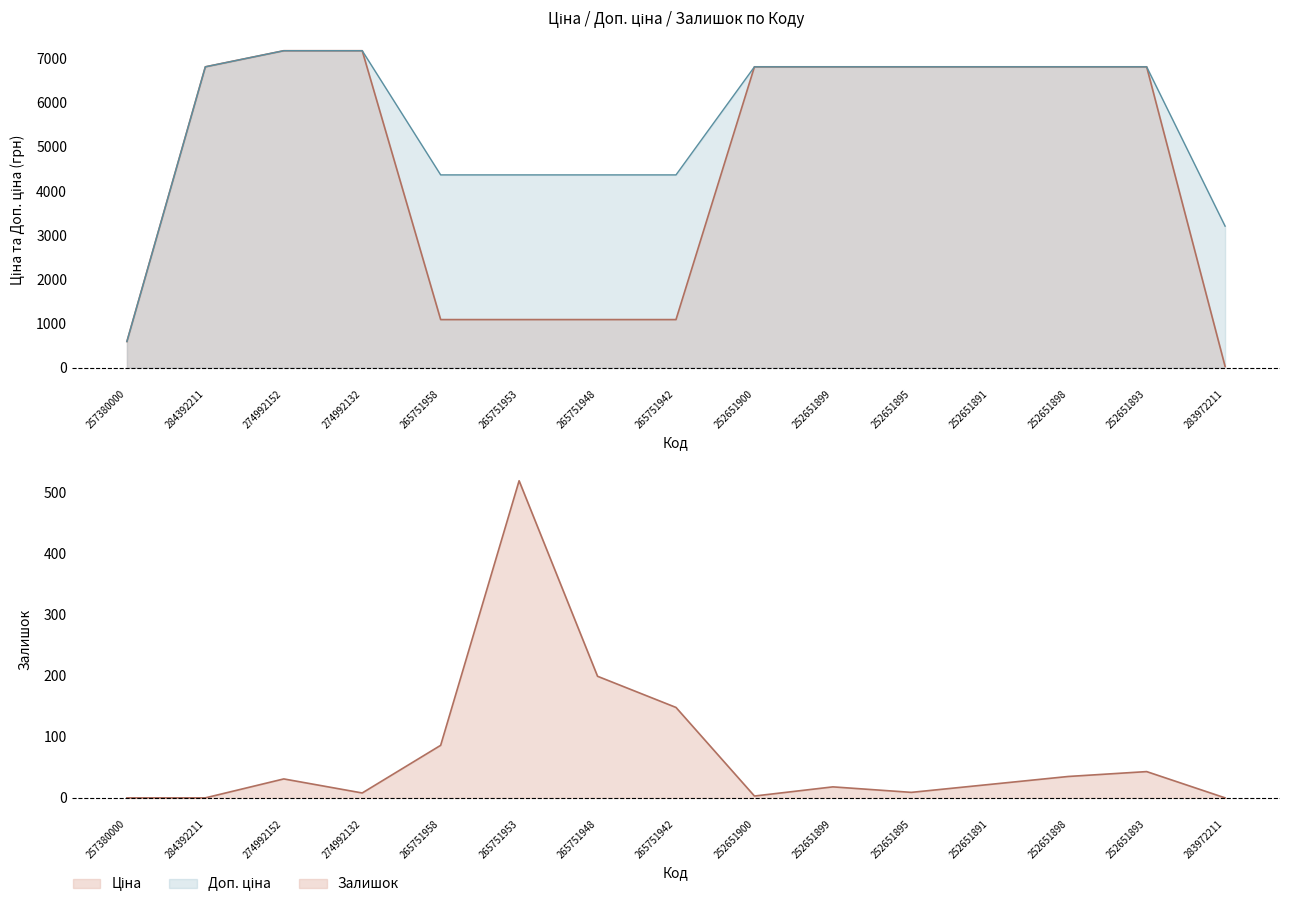

What is the average value of the Доп. ціна series?

5551.2